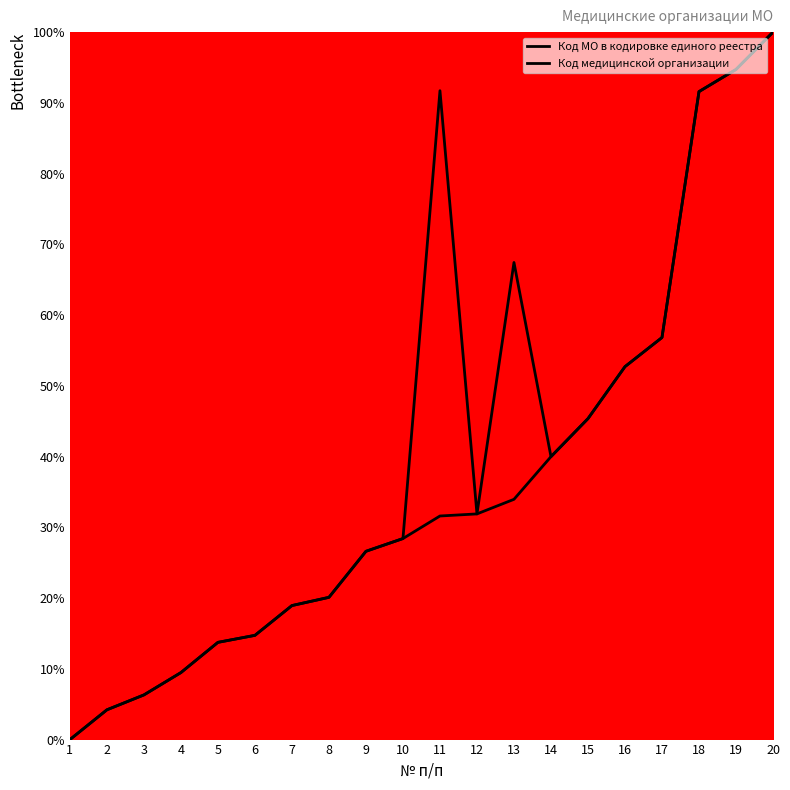

Which series has the largest range (max minus min)?

Код МО в кодировке единого реестра